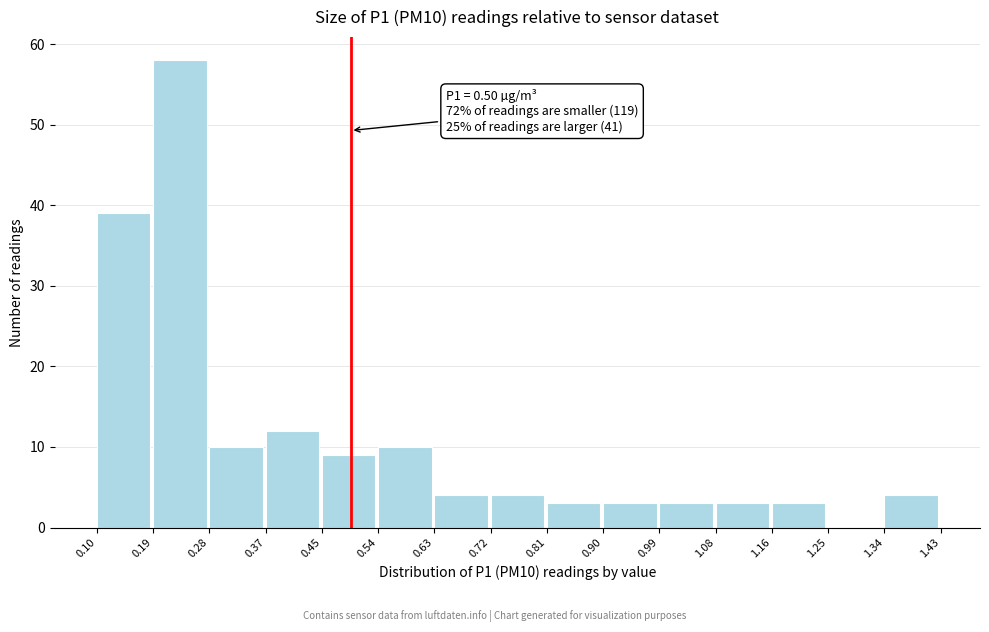

Which range on the x-axis has the tallest bar?

0.19 to 0.28